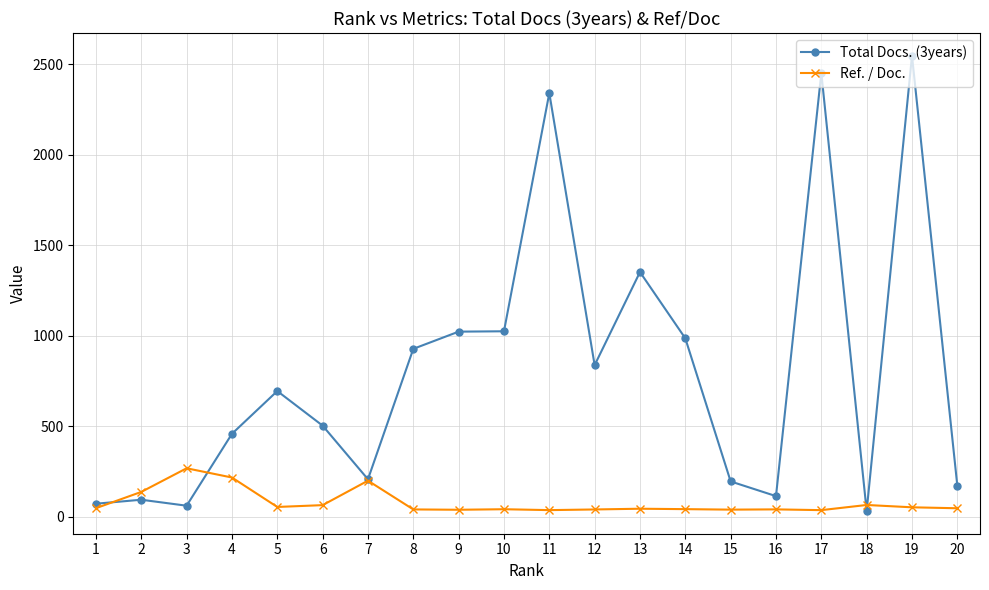

What is the spread (max minus min) of values at 9?

983.4